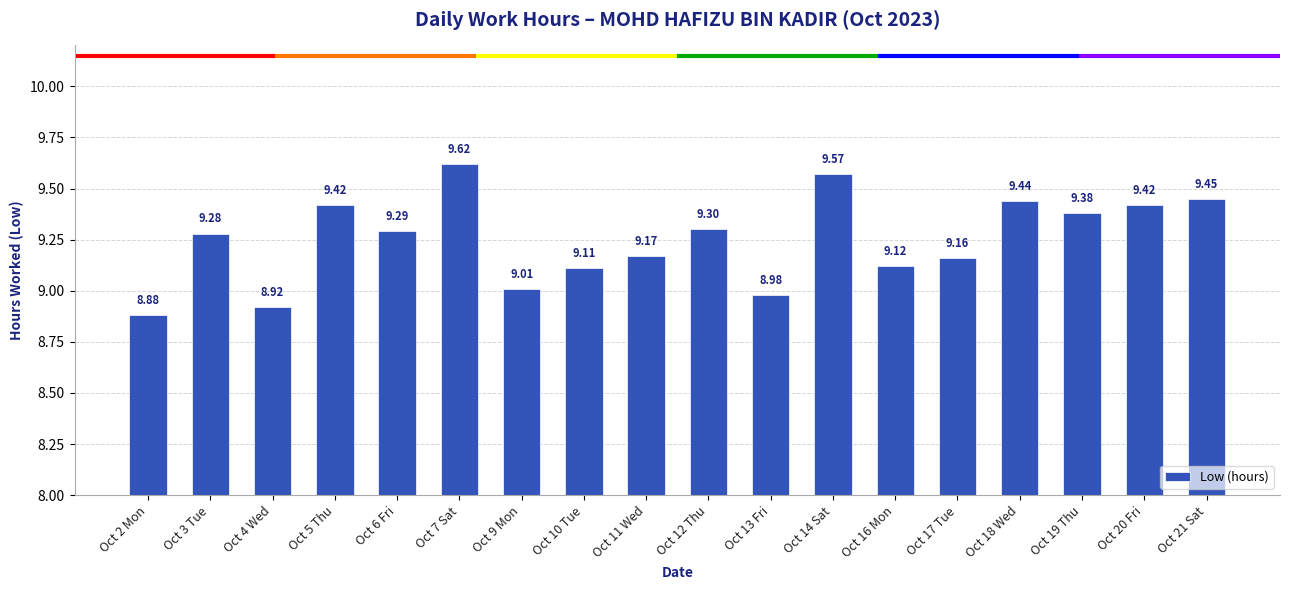

Is it true that the value at Oct 10 Tue is 9.1?

True